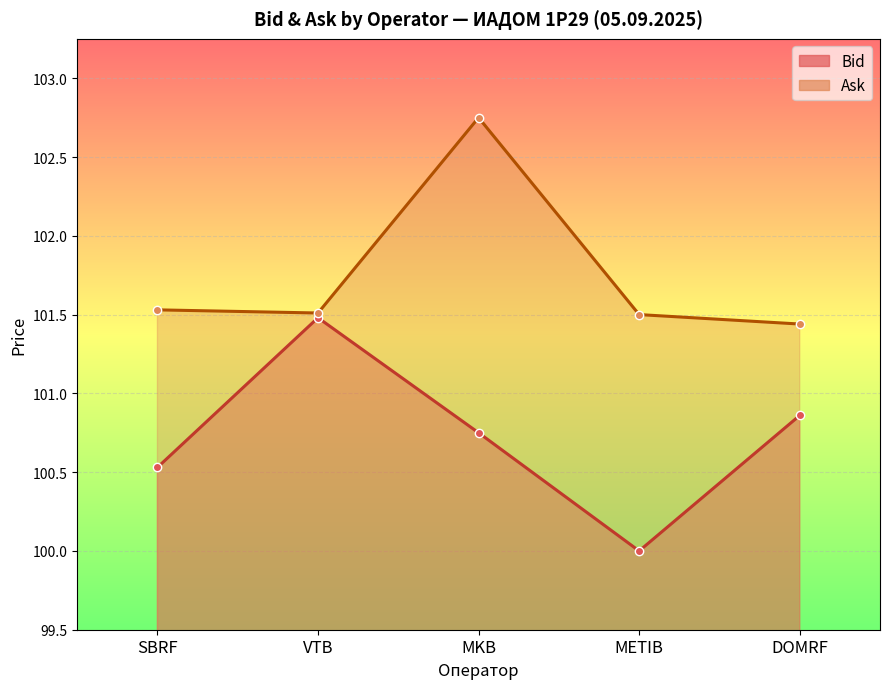

True or false: Ask and Bid intersect in this chart.

False